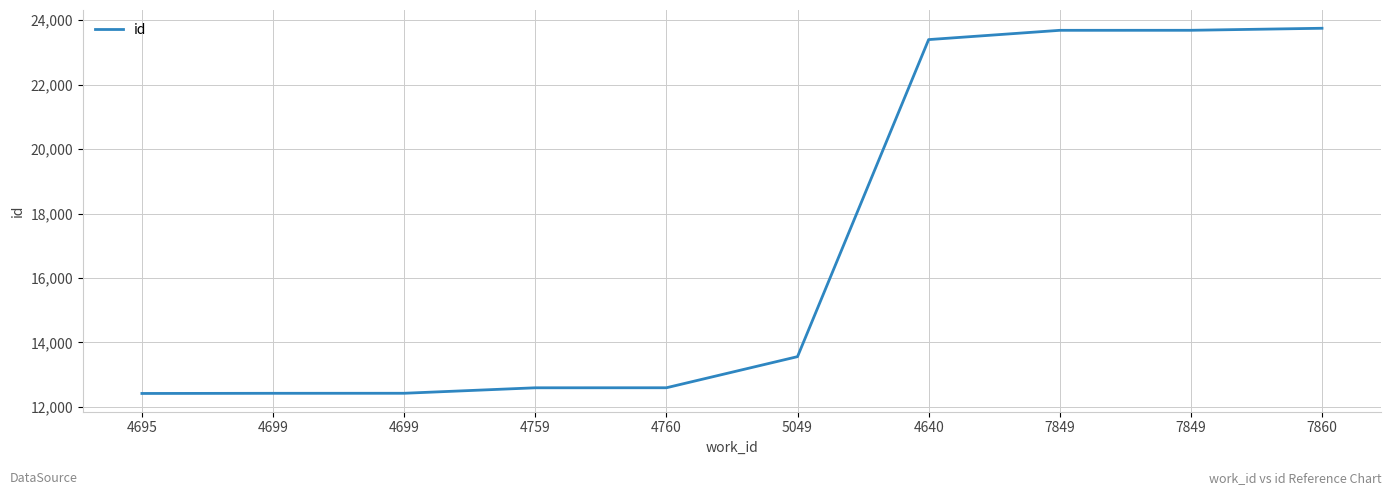

Which label corresponds to the smallest value in the chart?

4695